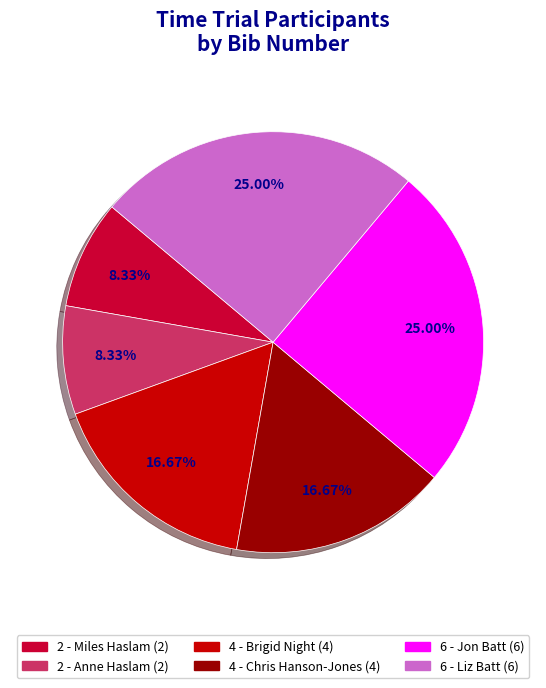

How many slices are in this pie chart?

6